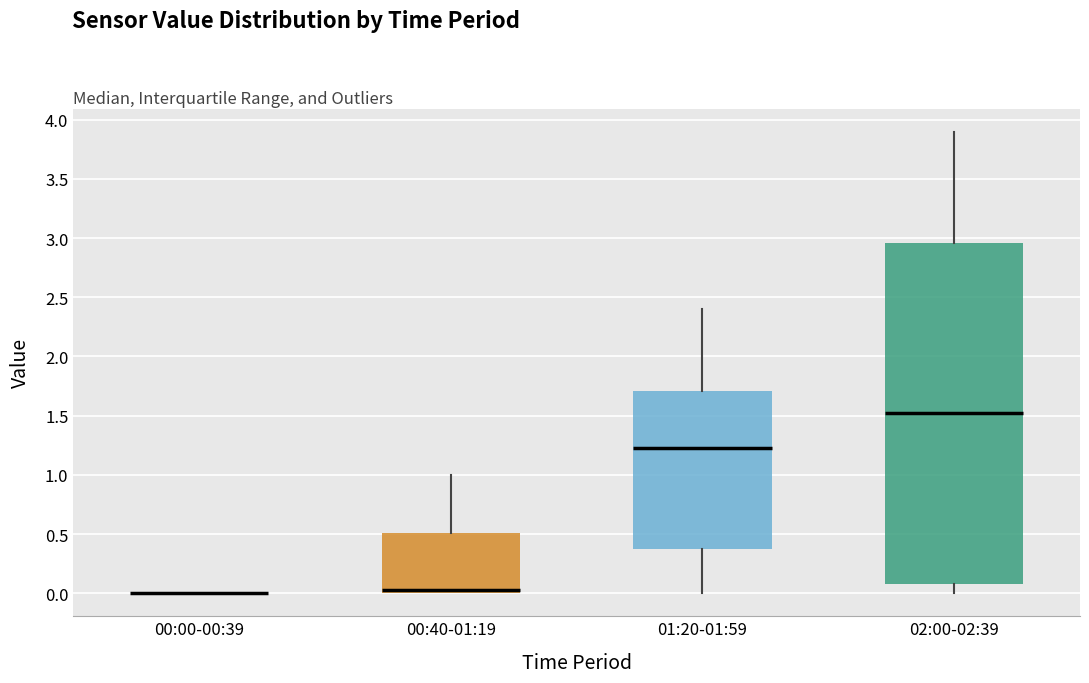

Comparing the boxes themselves (not the whiskers), which one is the tallest?

02:00-02:39